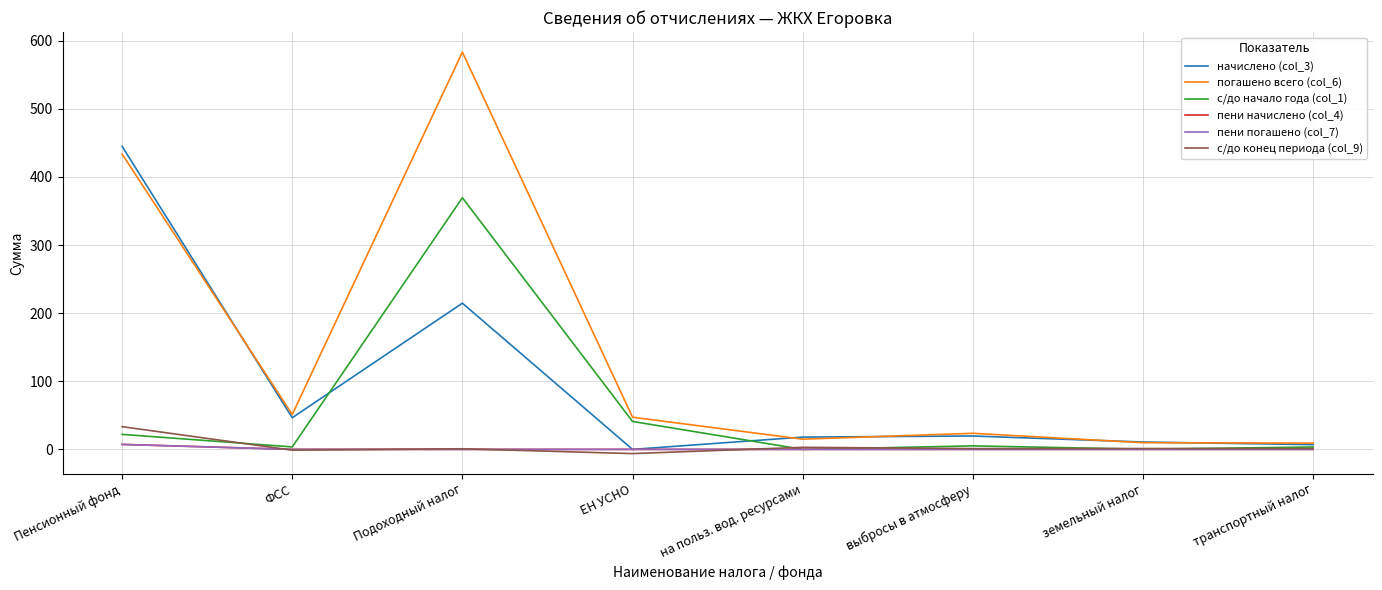

Reading right to left, what are all the values shown in this chart?

начислено (col_3): транспортный налог=7.0	земельный налог=10.8	выбросы в атмосферу=19.6	на польз. вод. ресурсами=18.0	ЕН УСНО=0.0	Подоходный налог=214.7	ФСС=46.5	Пенсионный фонд=445.0
погашено всего (col_6): транспортный налог=9.2	земельный налог=9.8	выбросы в атмосферу=23.6	на польз. вод. ресурсами=15.0	ЕН УСНО=47.2	Подоходный налог=583.2	ФСС=51.2	Пенсионный фонд=433.7
с/до начало года (col_1): транспортный налог=3.5	земельный налог=0.3	выбросы в атмосферу=5.2	на польз. вод. ресурсами=0.0	ЕН УСНО=41.0	Подоходный налог=369.5	ФСС=3.6	Пенсионный фонд=22.0
пени начислено (col_4): транспортный налог=0.0	земельный налог=0.0	выбросы в атмосферу=0.0	на польз. вод. ресурсами=0.0	ЕН УСНО=0.0	Подоходный налог=0.0	ФСС=0.0	Пенсионный фонд=7.3
пени погашено (col_7): транспортный налог=0.0	земельный налог=0.0	выбросы в атмосферу=0.0	на польз. вод. ресурсами=0.0	ЕН УСНО=0.0	Подоходный налог=0.0	ФСС=0.0	Пенсионный фонд=7.3
с/до конец периода (col_9): транспортный налог=1.2	земельный налог=1.3	выбросы в атмосферу=1.2	на польз. вод. ресурсами=3.0	ЕН УСНО=-6.2	Подоходный налог=0.9	ФСС=-1.1	Пенсионный фонд=33.4